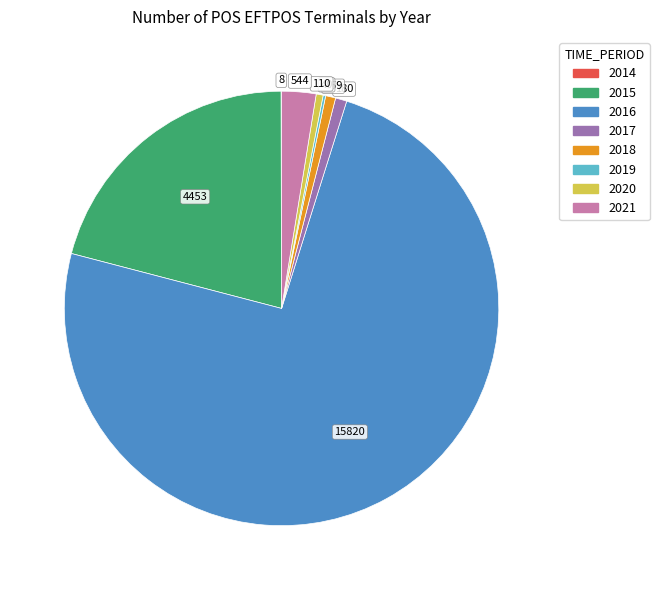

Combined, do 2015 and 2017 account for over 50%?

No